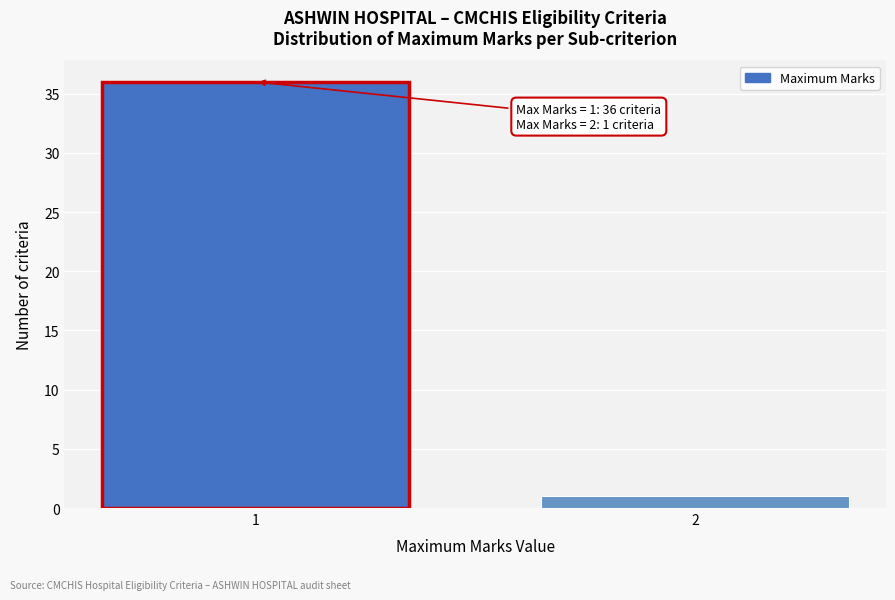

Reading right to left, what are all the values shown in this chart?

2=1	1=36